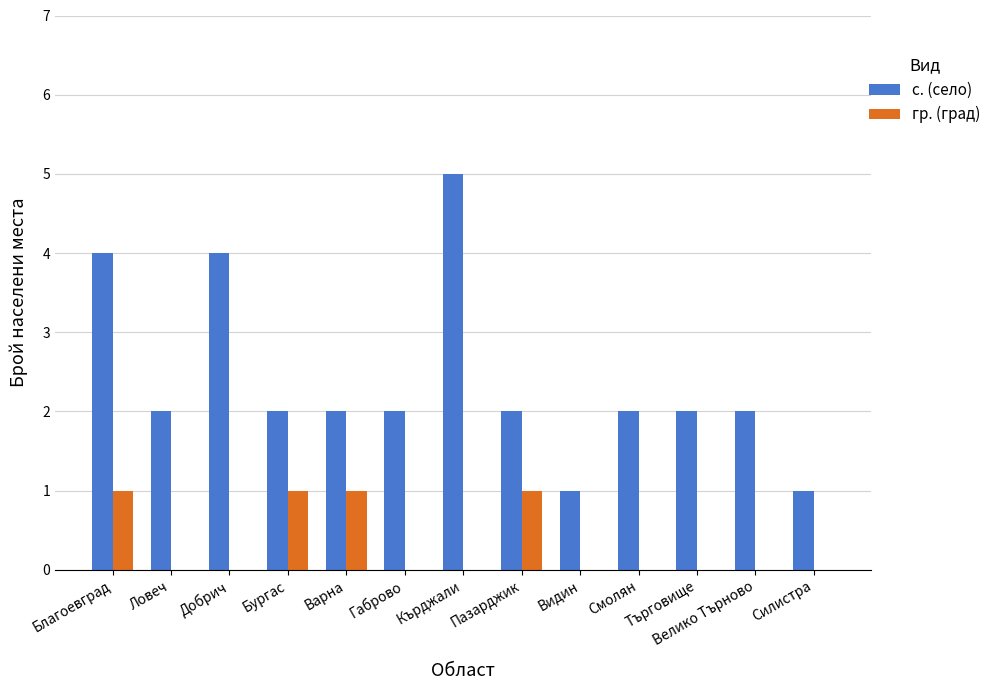

Are the bars horizontal?

No